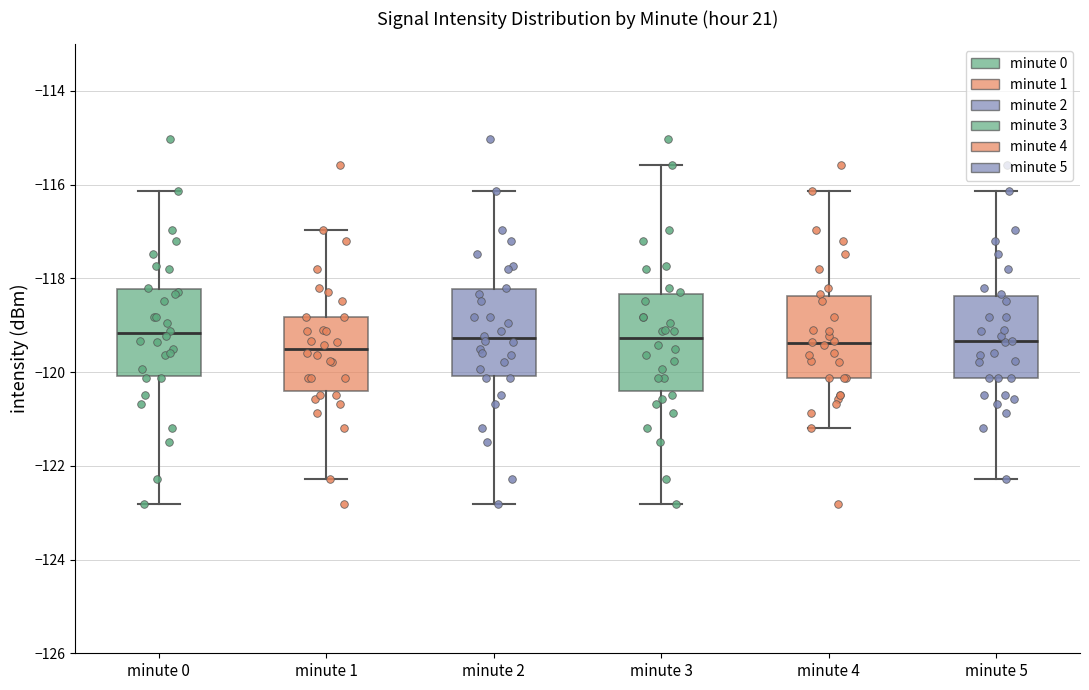

Reading left to right, read every box against the y-axis: the position of its median line, the range the box covers, and the ends of its whiskers. The values are not printed on the chart, so give them approximately, as read against the axis.

minute 0: median -119.2, box -120.0 to -118.2, whiskers -122.8 to -116.2
minute 1: median -119.6, box -120.4 to -118.8, whiskers -122.2 to -117.0
minute 2: median -119.2, box -120.0 to -118.2, whiskers -122.8 to -116.2
minute 3: median -119.2, box -120.4 to -118.4, whiskers -122.8 to -115.6
minute 4: median -119.4, box -120.2 to -118.4, whiskers -121.2 to -116.2
minute 5: median -119.4, box -120.2 to -118.4, whiskers -122.2 to -116.2